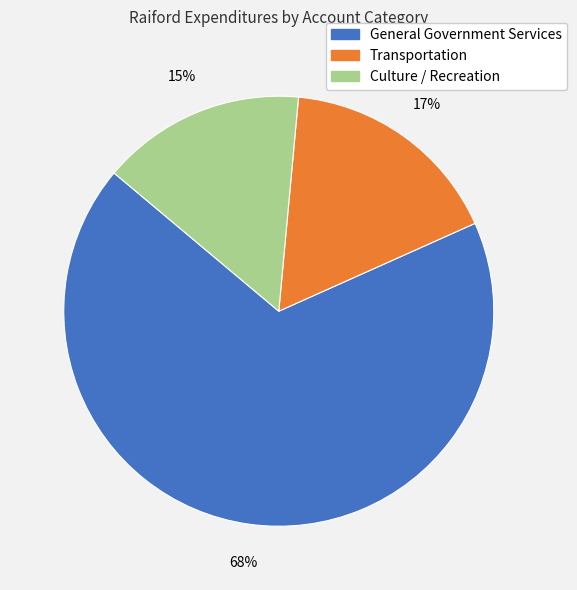

Is the sum of Transportation and Culture / Recreation greater than half?

No